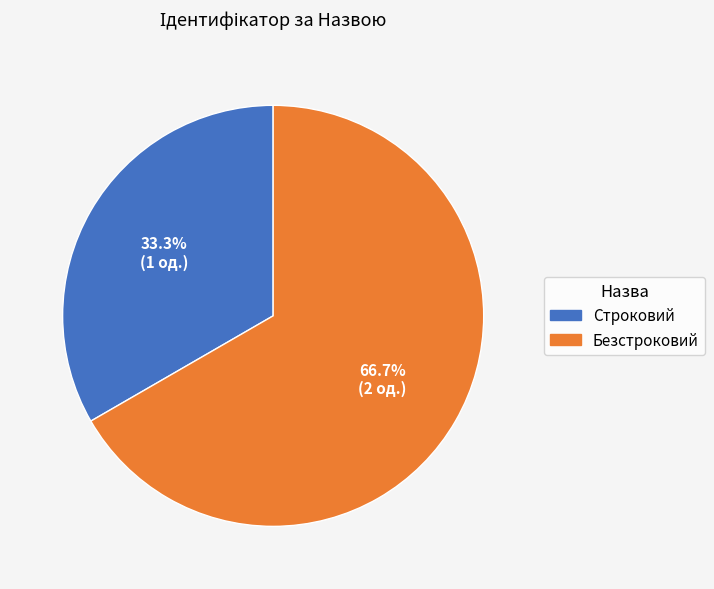

Is it true that Строковий is 33% of the pie?

True